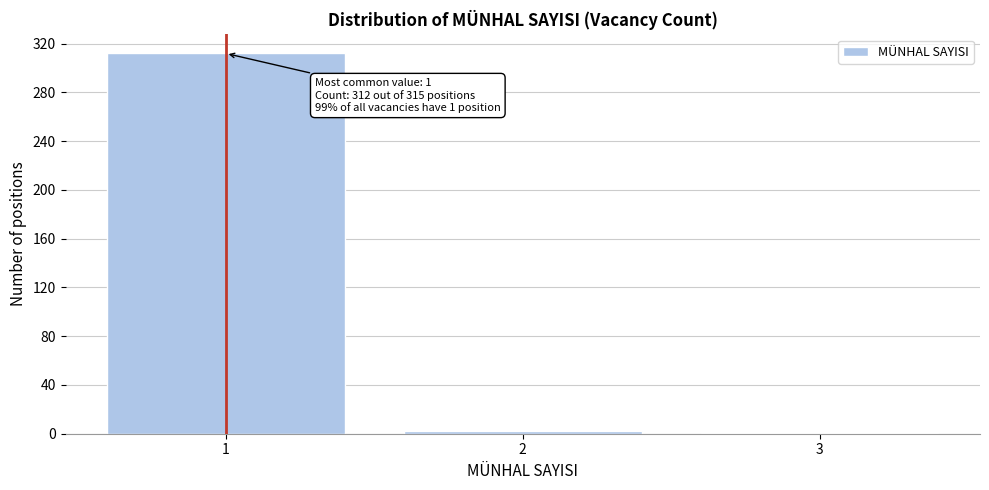

What is the maximum value shown in the chart?

312